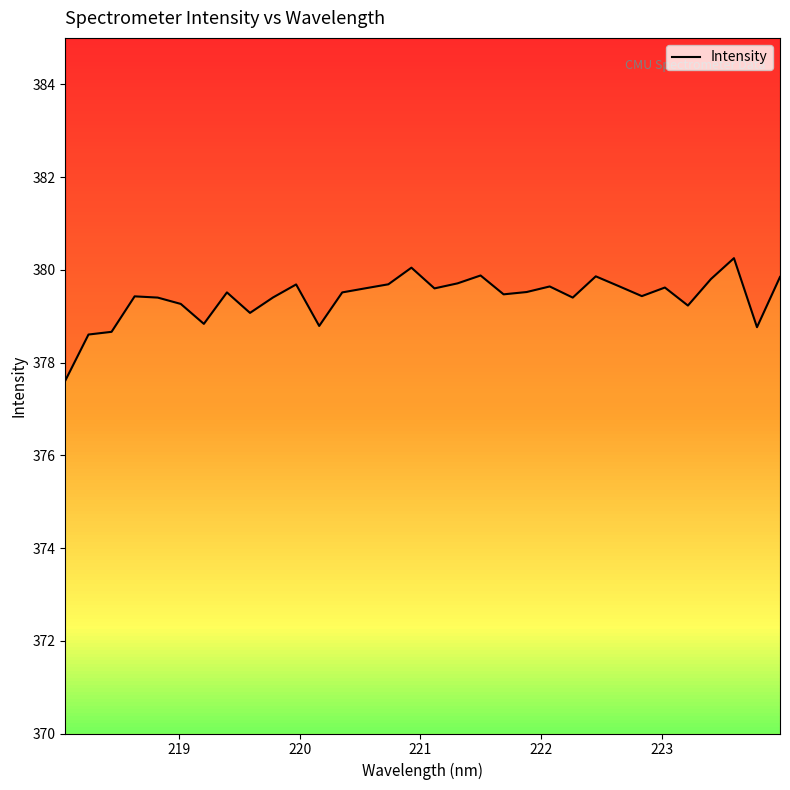

Does the chart have visible grid lines?

No